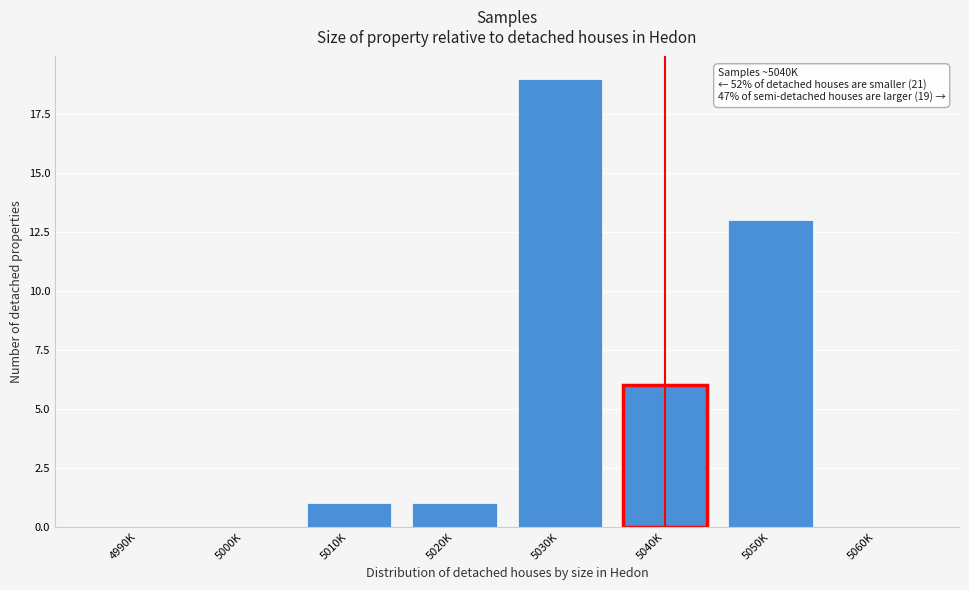

Reading left to right, list all the values displayed in this chart.

4990K=0	5000K=0	5010K=1	5020K=1	5030K=19	5040K=6	5050K=13	5060K=0